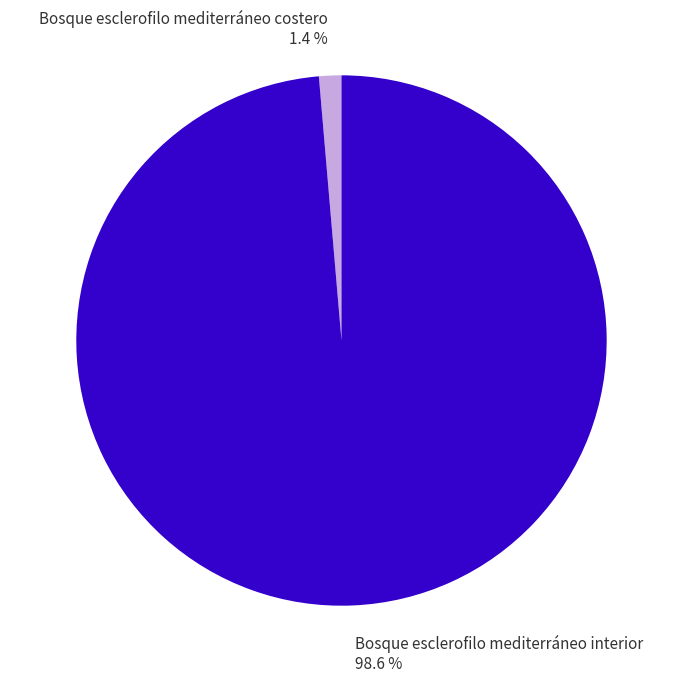

What percentage is the Bosque esclerofilo mediterráneo costero slice, to the nearest percent?

1%